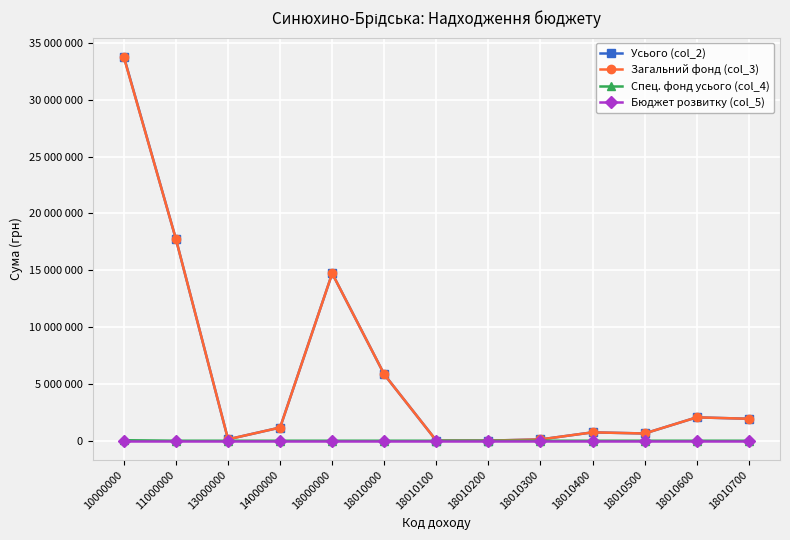

What are all the series names shown in the legend?

Усього (col_2), Загальний фонд (col_3), Спец. фонд усього (col_4), Бюджет розвитку (col_5)